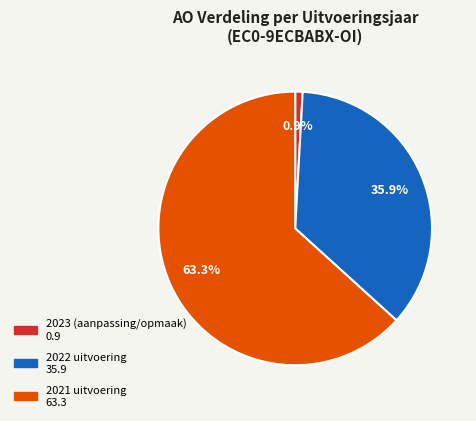

To the nearest percent, what is the difference between the largest and smallest slice percentages?

62%